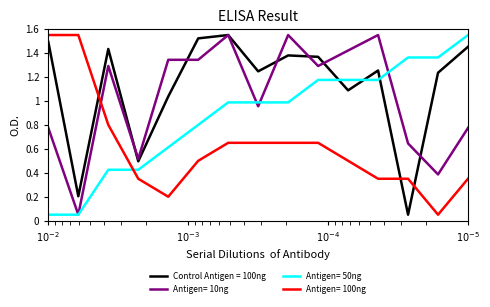

What is the value of the Control Antigen = 100ng point at the 8th from the left?

1.2